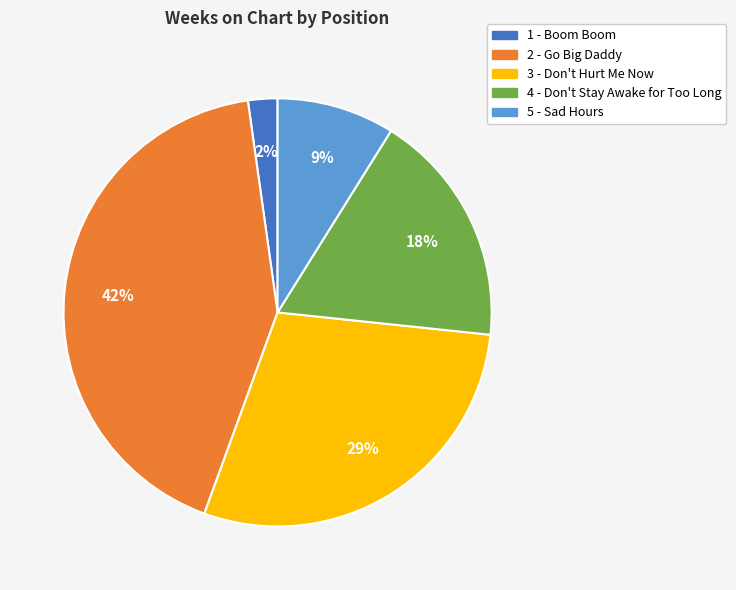

Rank the categories by value from lowest to highest.

1 - Boom Boom, 5 - Sad Hours, 4 - Don't Stay Awake for Too Long, 3 - Don't Hurt Me Now, 2 - Go Big Daddy